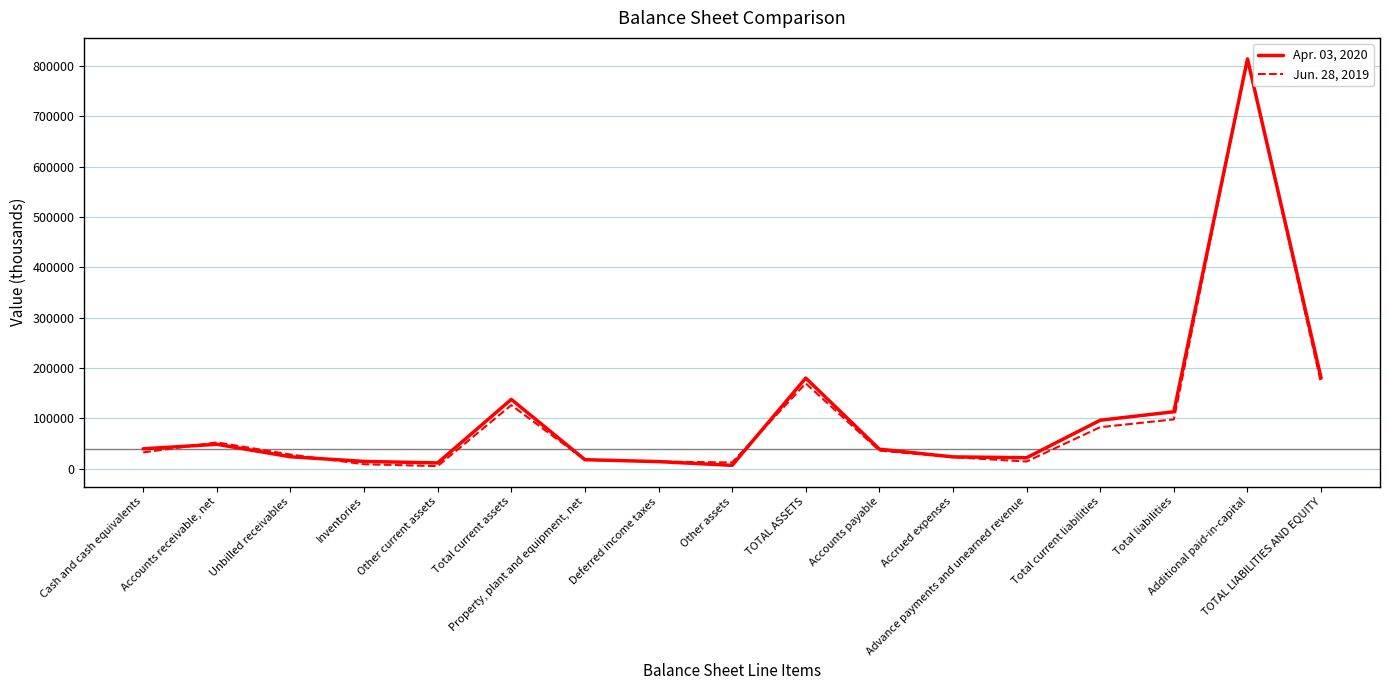

Is it true that Apr. 03, 2020 equals 13273 at Accounts receivable, net?

False